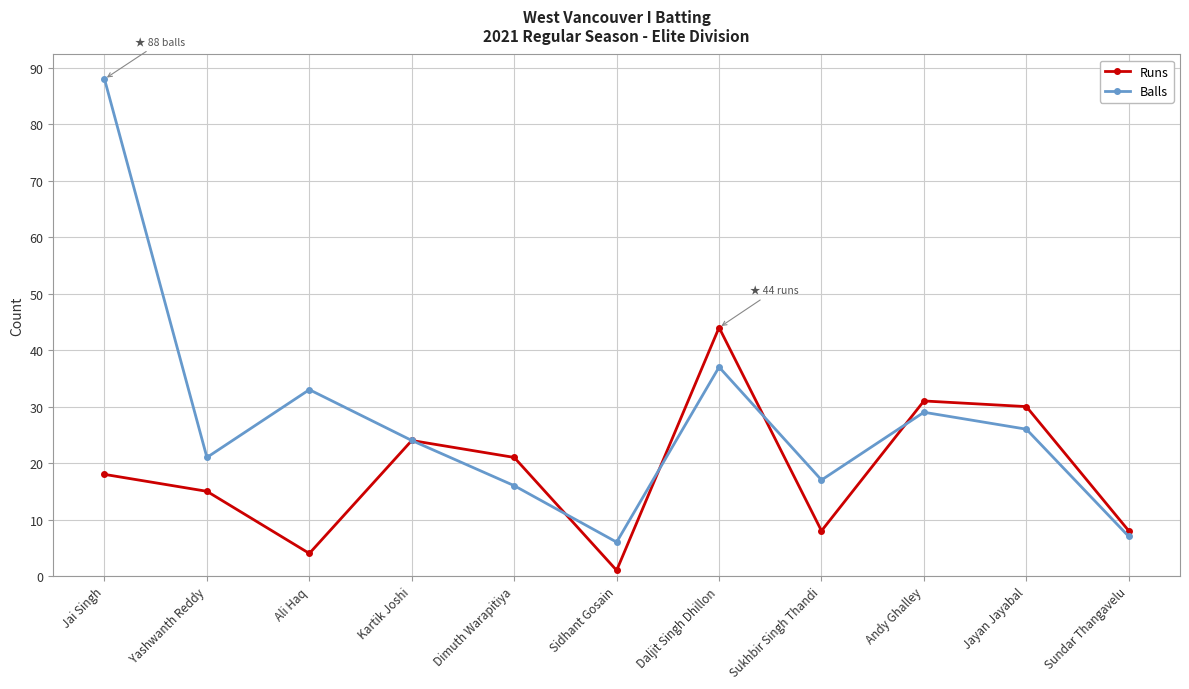

What position from the left is Jayan Jayabal?

10